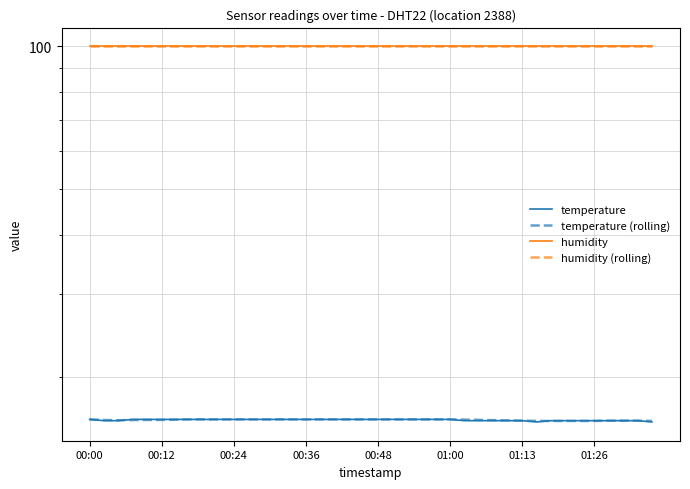

How many lines are shown in the chart?

4